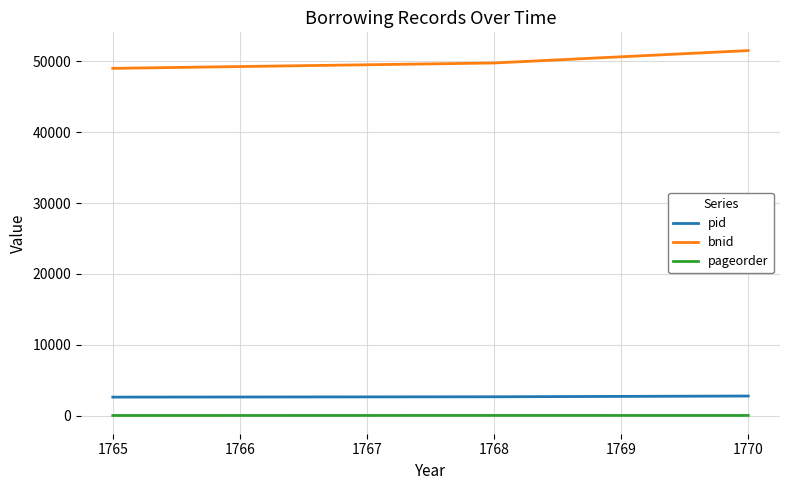

At which category does the chart reach its peak across all series?

1770